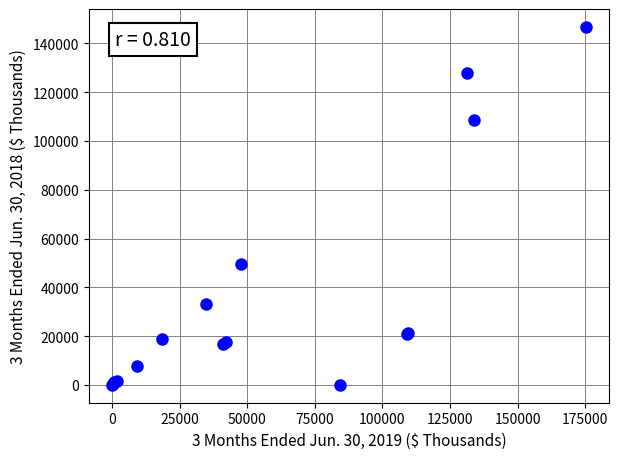

What Y value in the scatter plot is closest to 73383?

49446